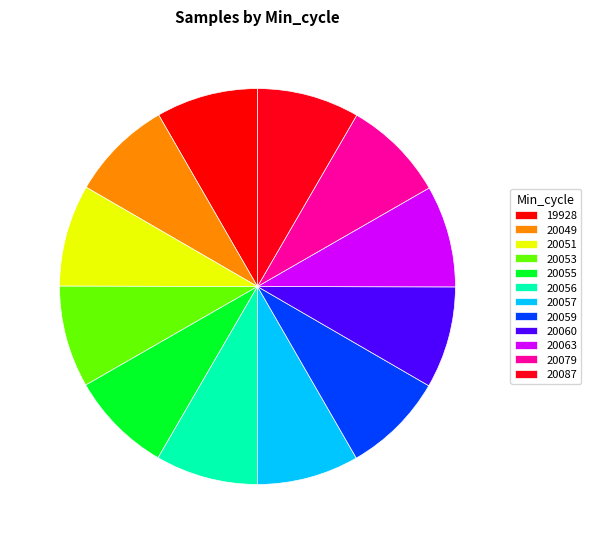

Count the number of slices in the pie.

12